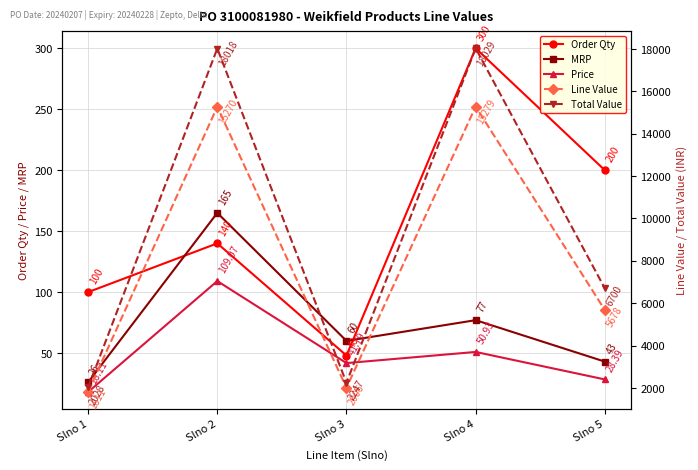

What is the sum of the Total Value values at Slno 2 and Slno 1?

20046.7